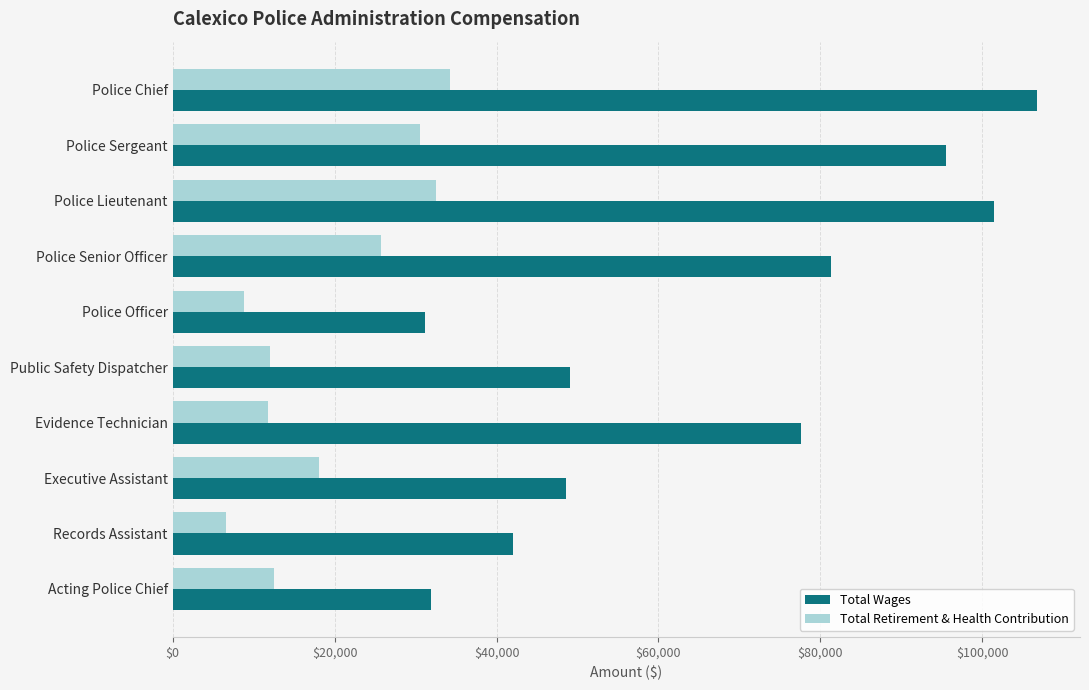

What is the highest value of the Total Wages series?

106723